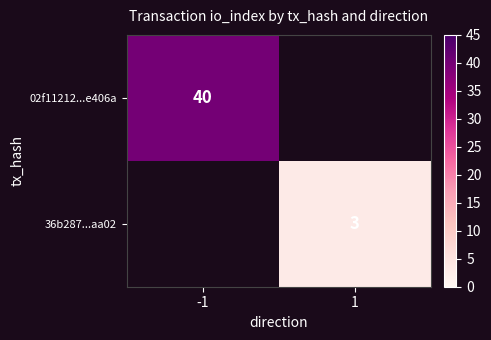

Between 1 and -1, which is larger?

-1